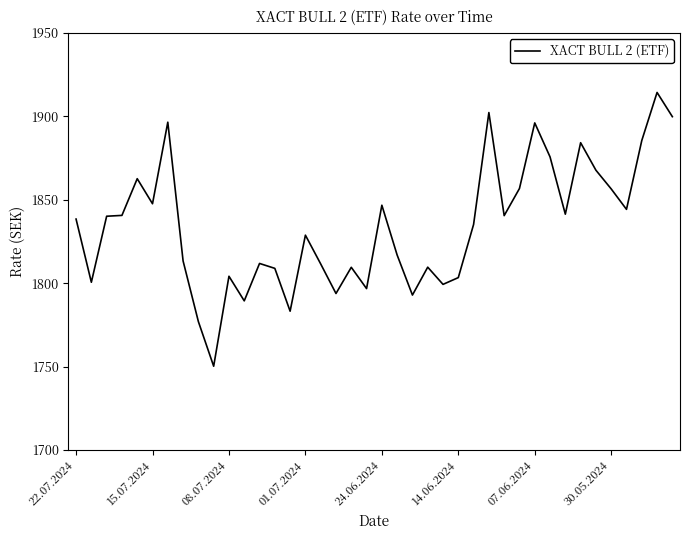

What is the minimum value shown in the chart?

1750.2